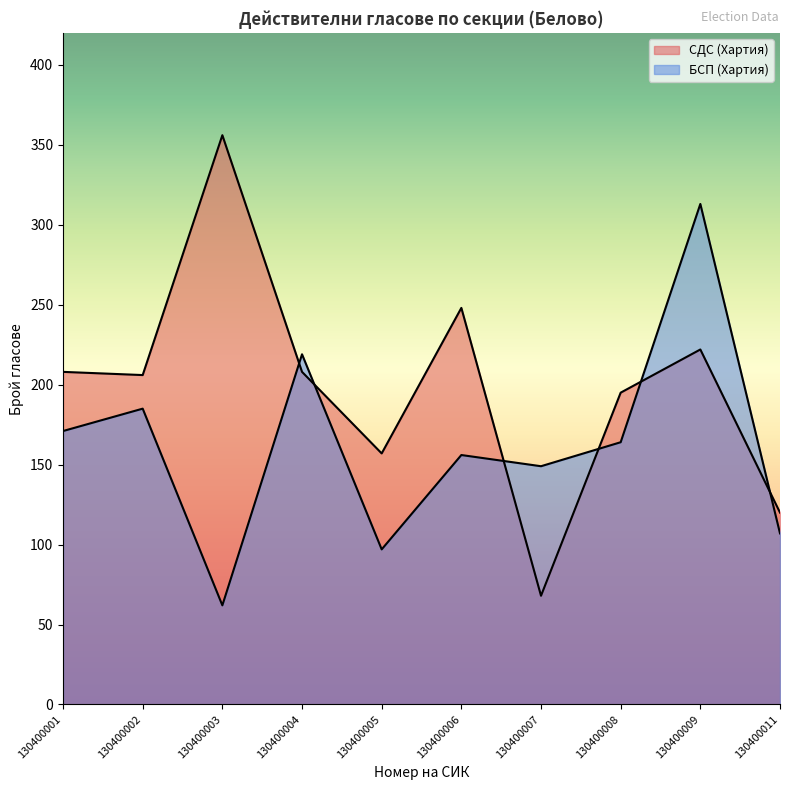

Is it true that СДС (Хартия) equals 43 at 130400007?

False